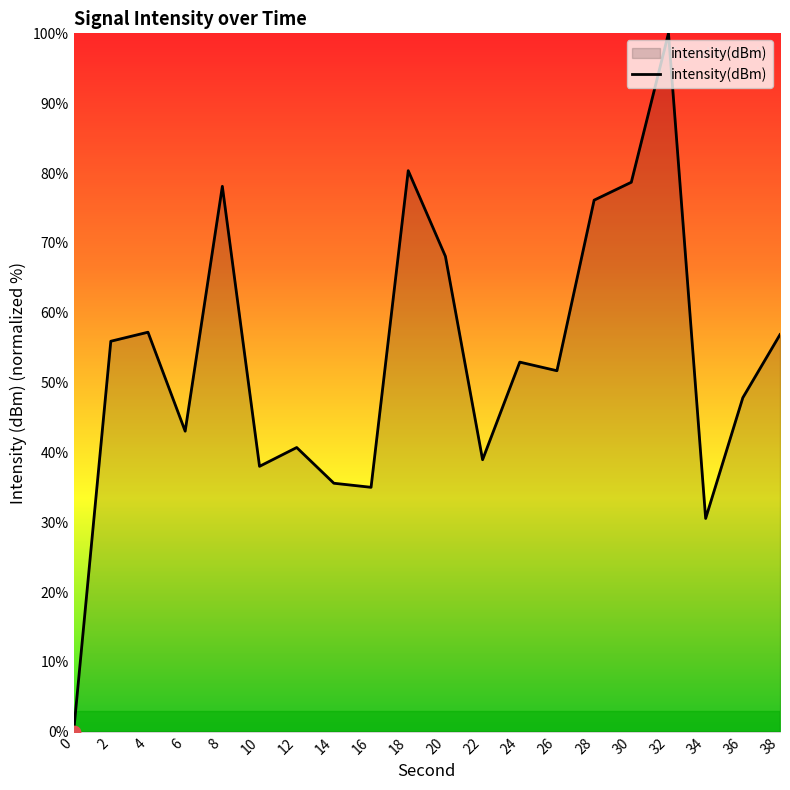

Between 16 and 34, which is larger?

16